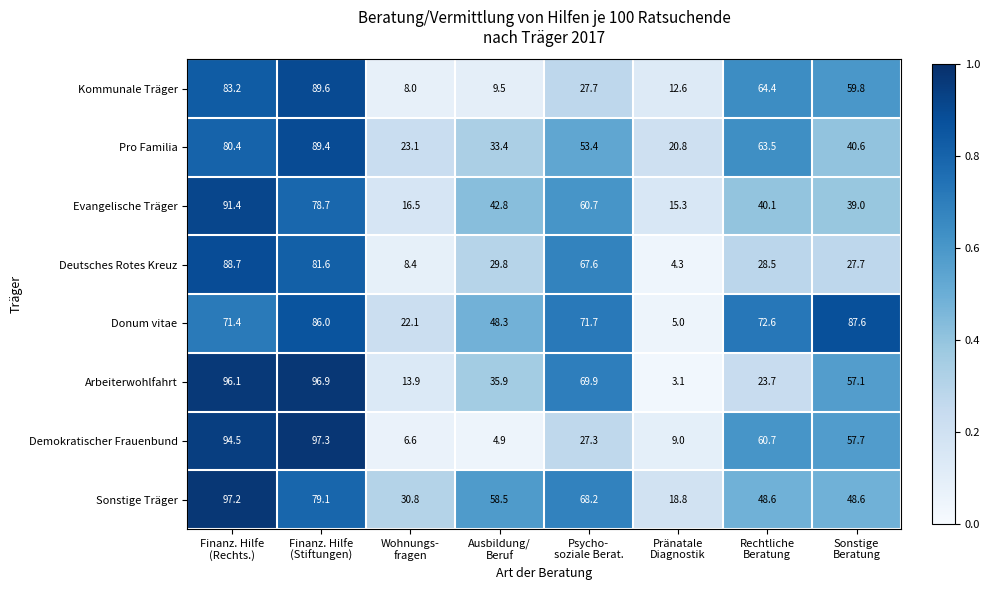

Which series has the largest range (max minus min)?

Arbeiterwohlfahrt